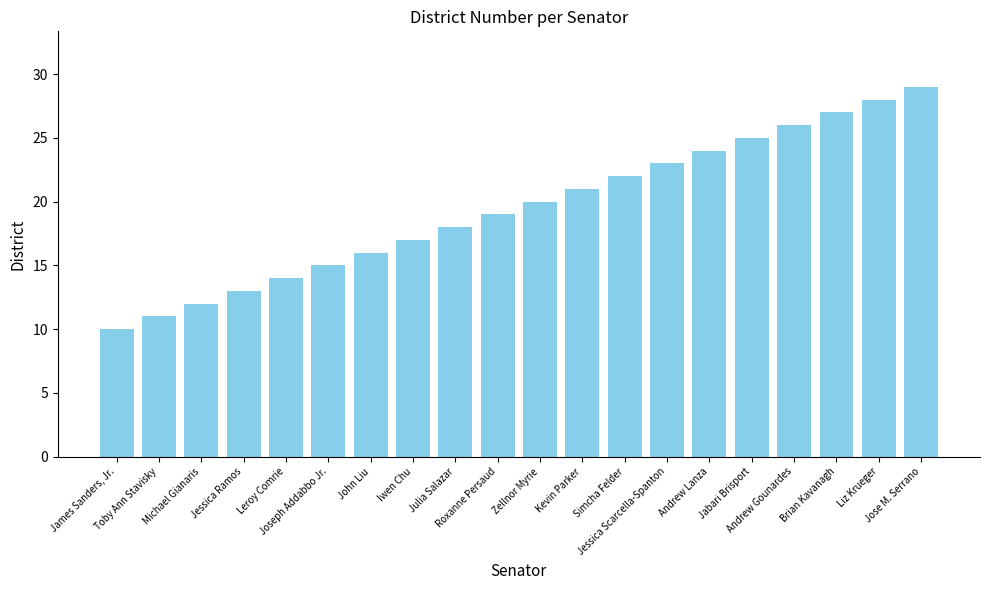

Where is the data nearest to the value 19?

Roxanne Persaud